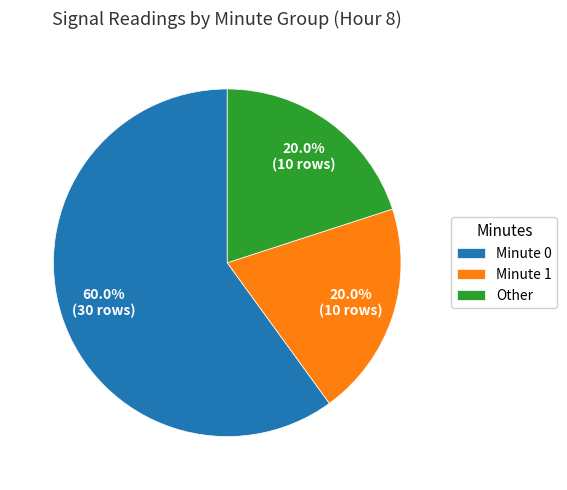

Count the number of slices in the pie.

3